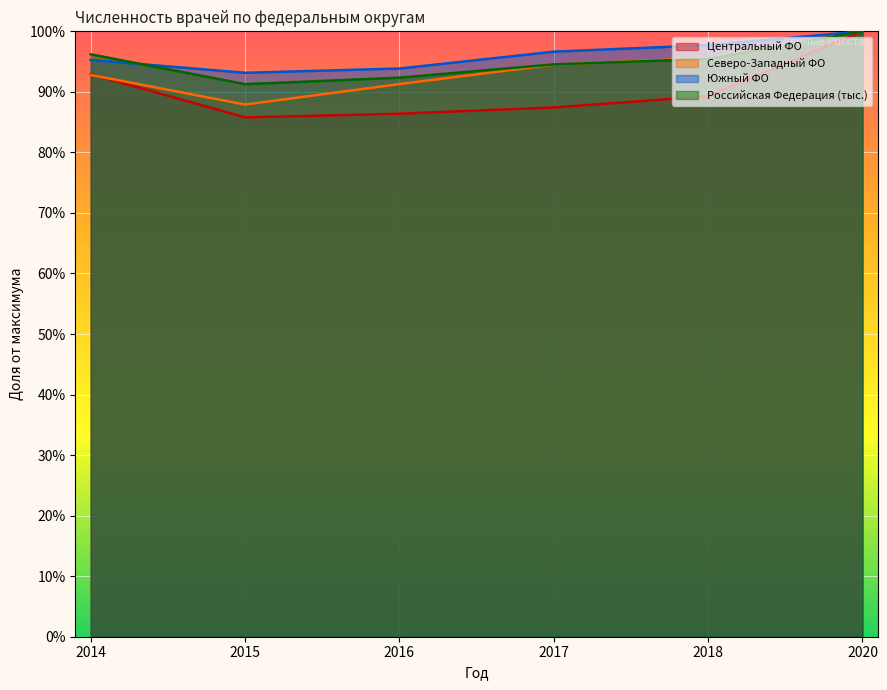

In Центральный ФО, how many points are lower than both neighbors (excluding endpoints)?

1